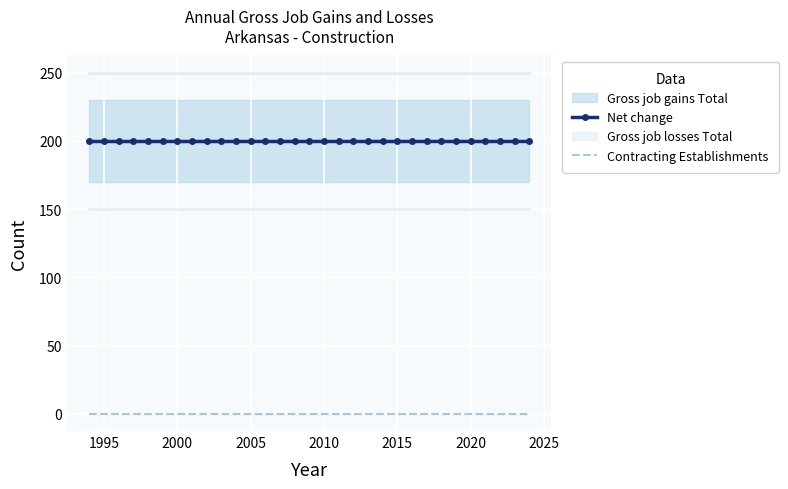

List the series in order of their overall mean, highest first.

Net change, Contracting Establishments